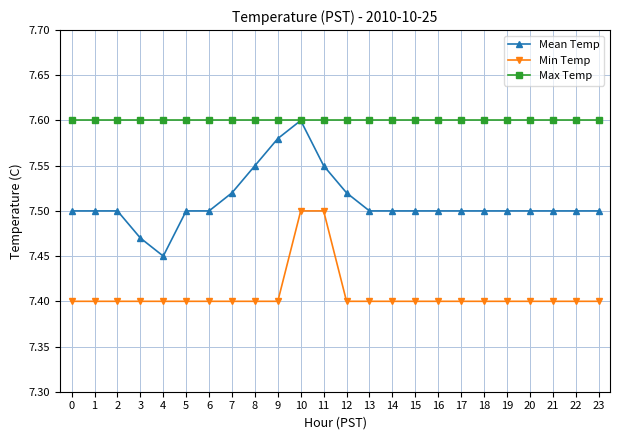

How many categories are shown in the chart?

24